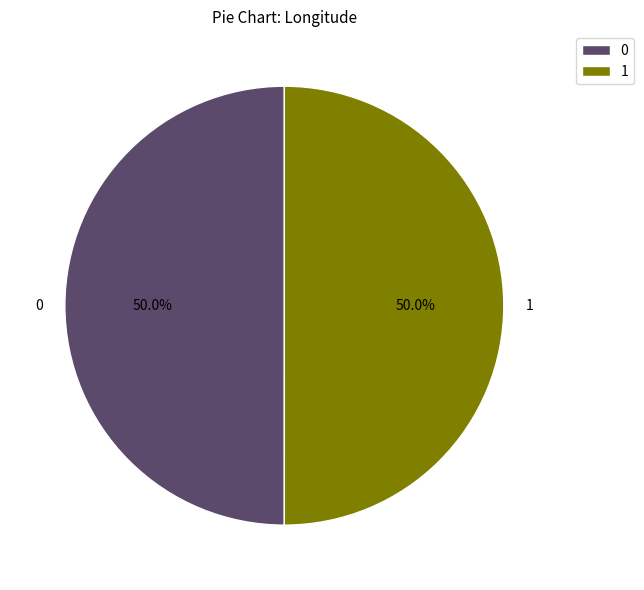

How many segments does this pie chart have?

2